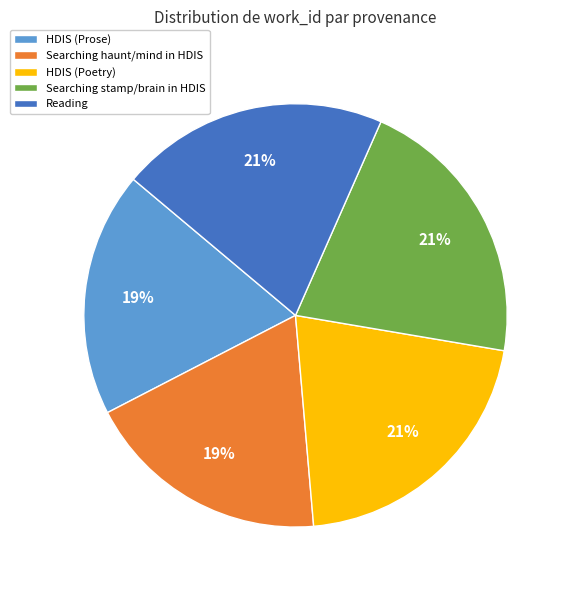

Approximately how many times larger is the value at HDIS (Prose) compared to Searching haunt/mind in HDIS?

1.0